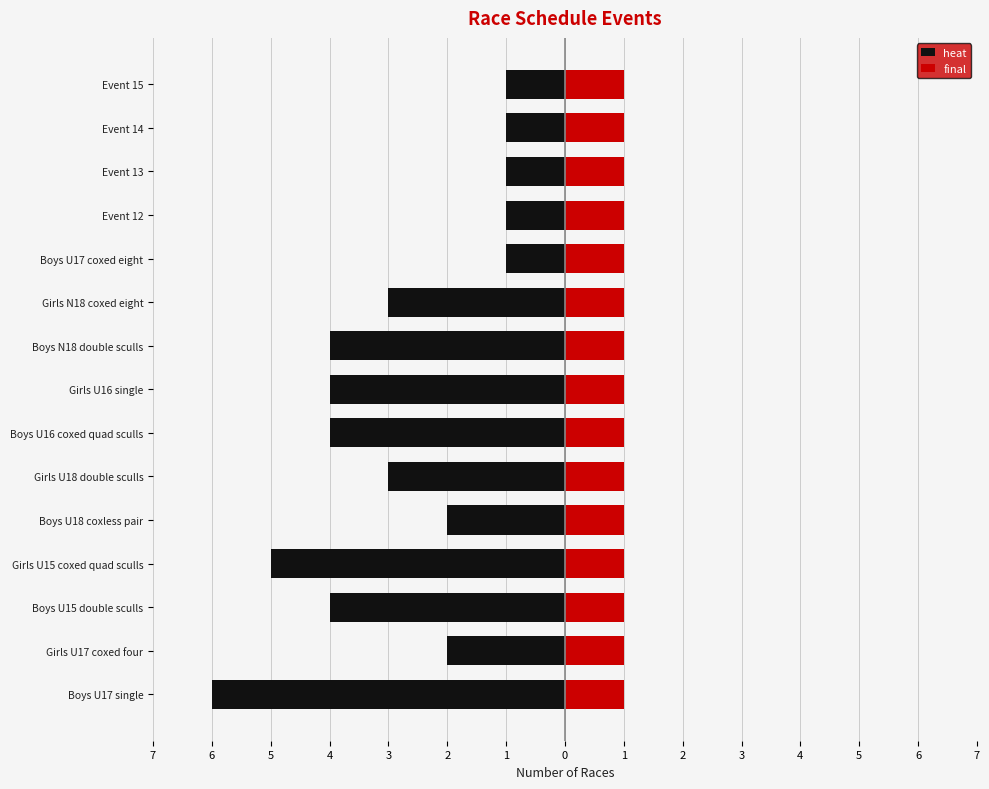

Between 7 and 4, which series saw the biggest shift?

heat